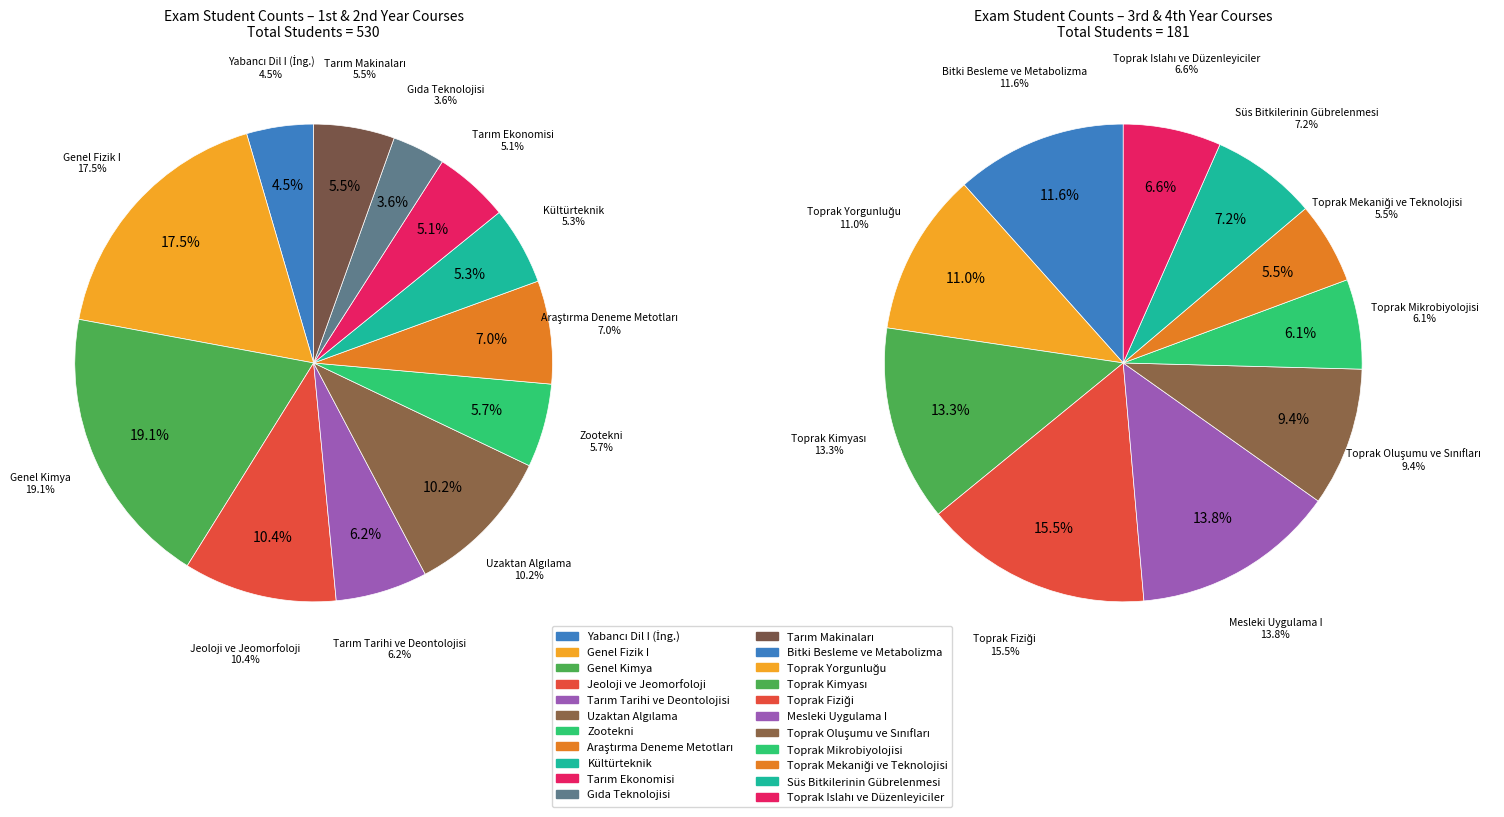

To the nearest percent, what is the difference between the Genel Kimya and Yabancı Dil I (İng.) slice percentages?

15%